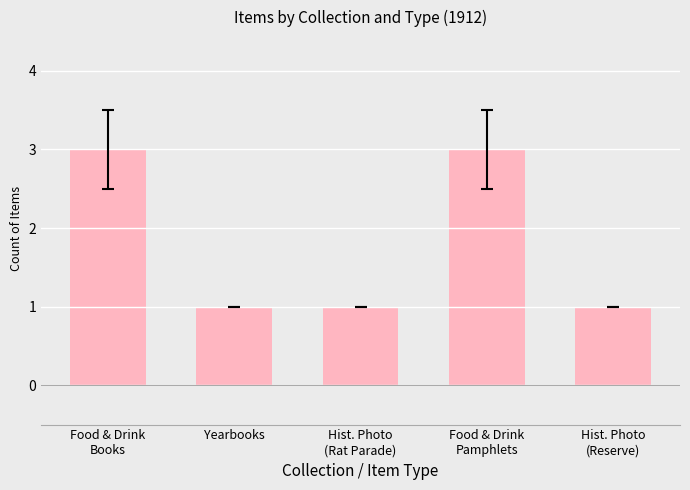

True or false: the data shows 5 at Food & Drink
Pamphlets.

False